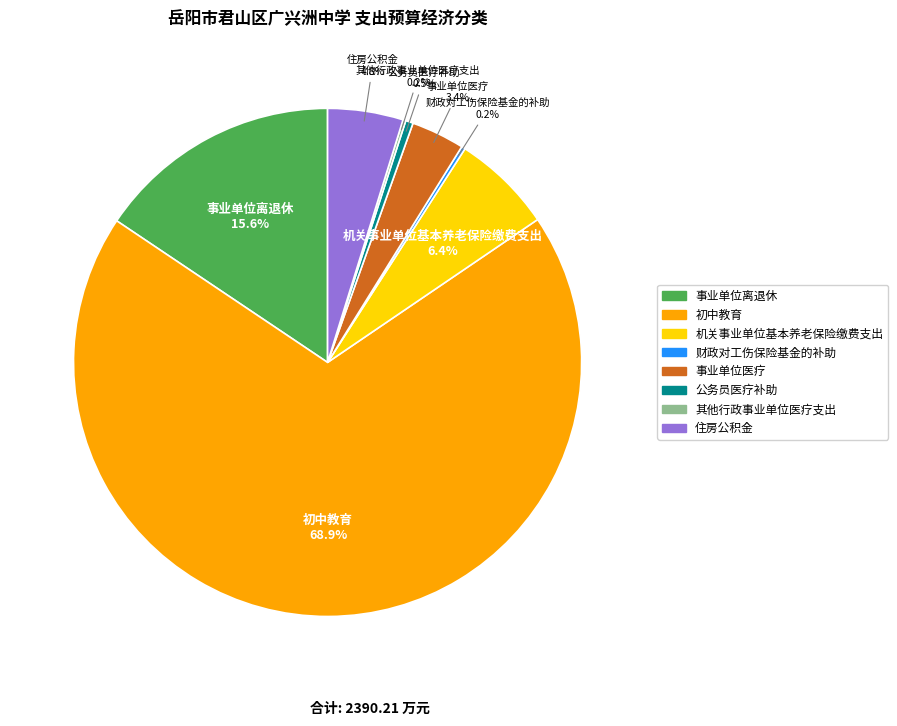

Approximately how many times larger is the value at 事业单位医疗 compared to 住房公积金?

0.7